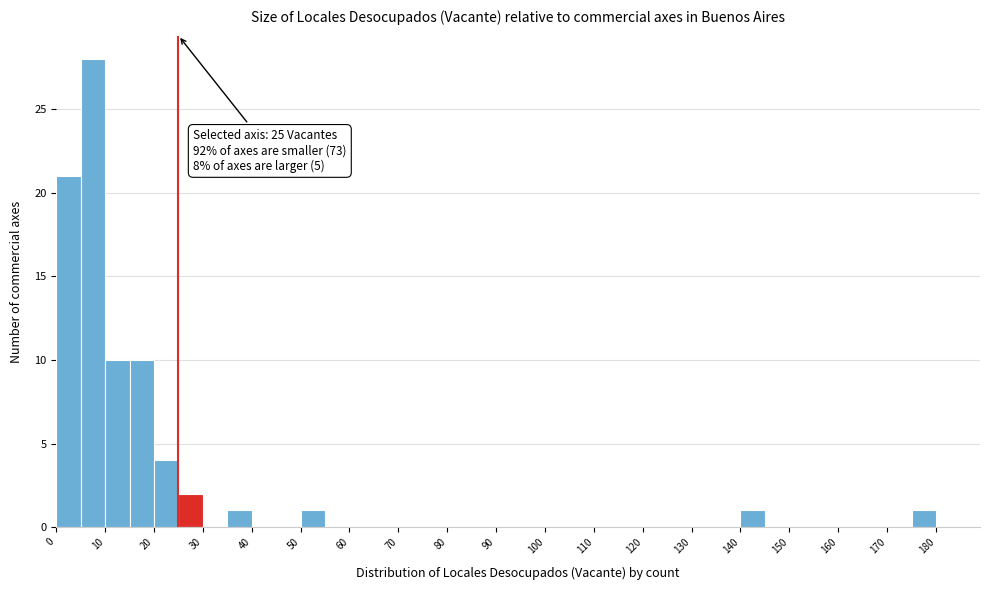

Over which range of the x-axis is the bar tallest?

5 to 10